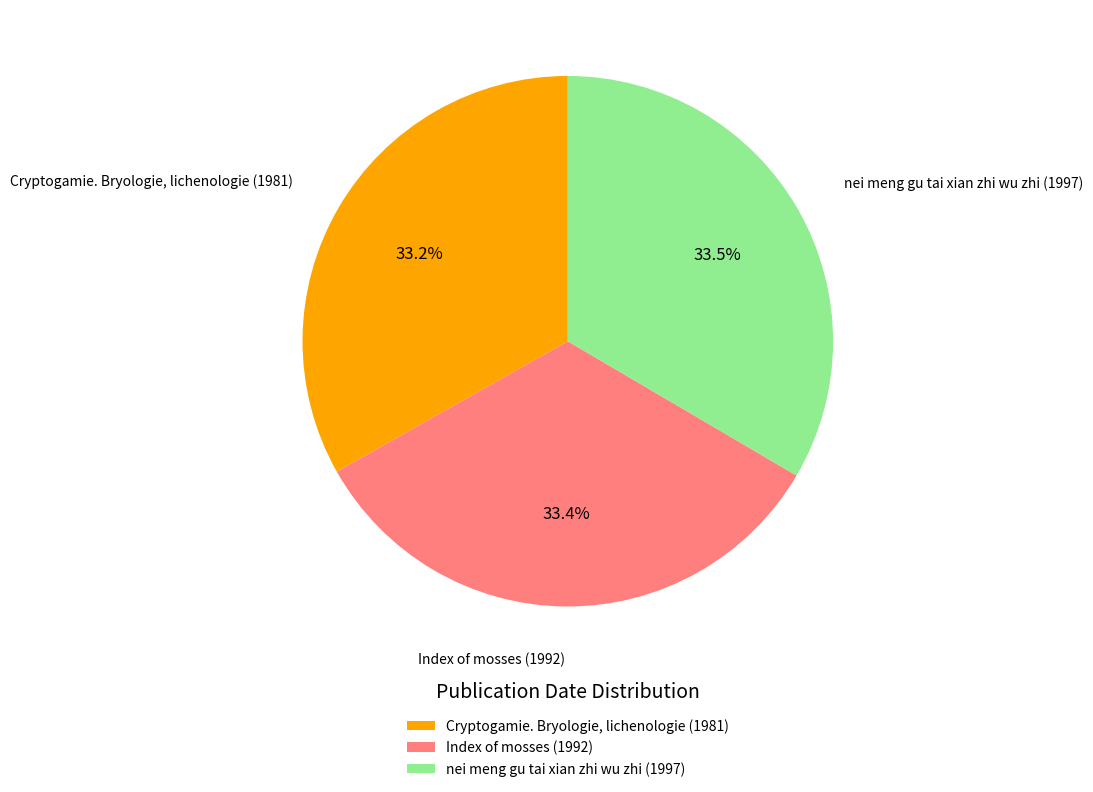

What is the ratio of the value at nei meng gu tai xian zhi wu zhi (1997) to the value at Cryptogamie. Bryologie, lichenologie (1981)?

1.0